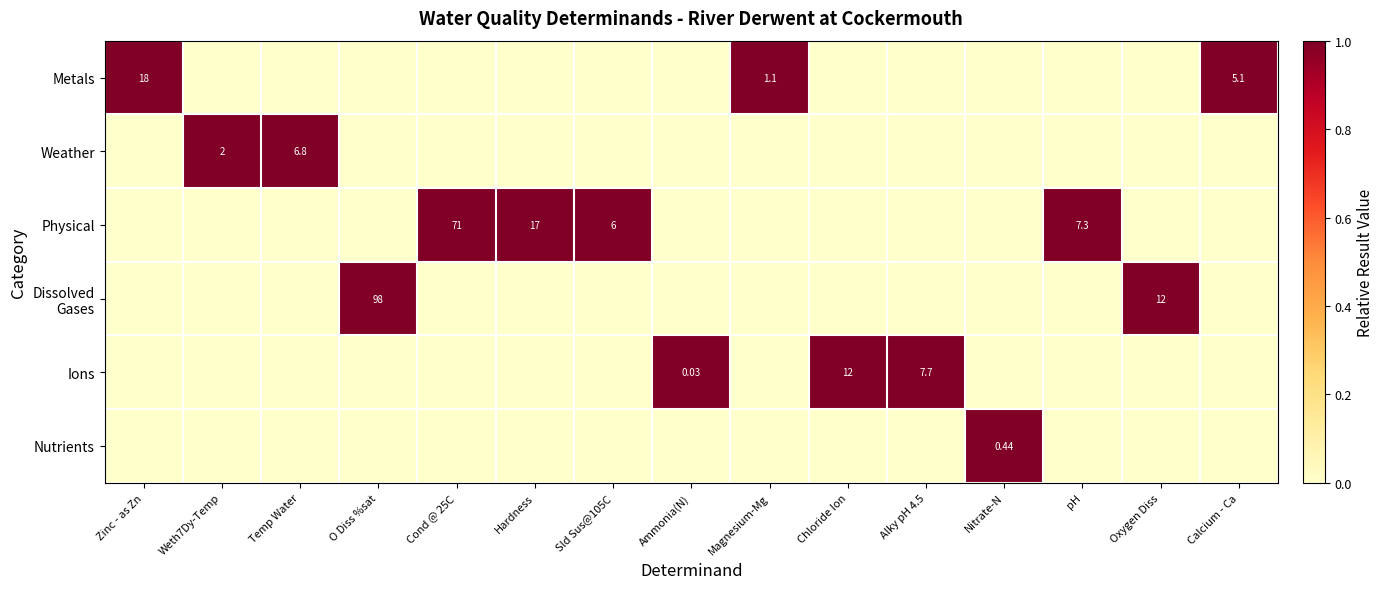

What is the difference between the maximum and minimum values in the Weather series?

1